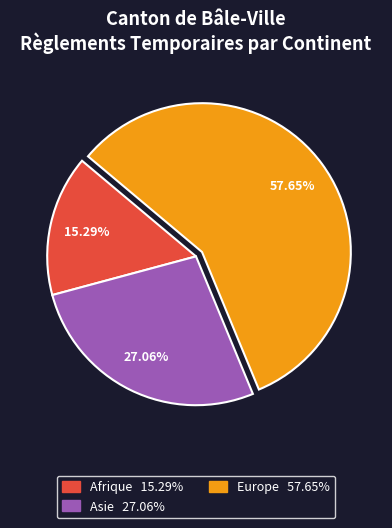

How many segments does this pie chart have?

3